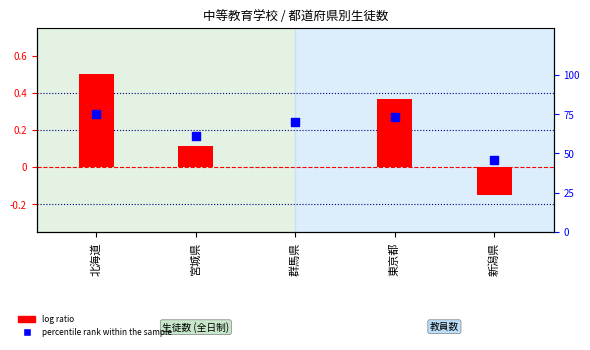

Which series has the widest spread of Y values?

percentile rank within the sample